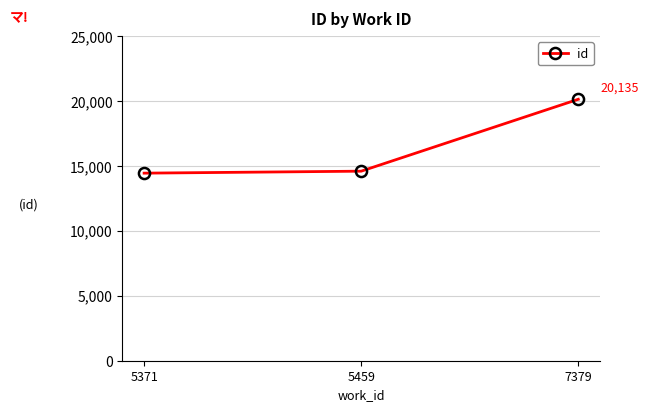

Which has a higher value, 5371 or 7379?

7379